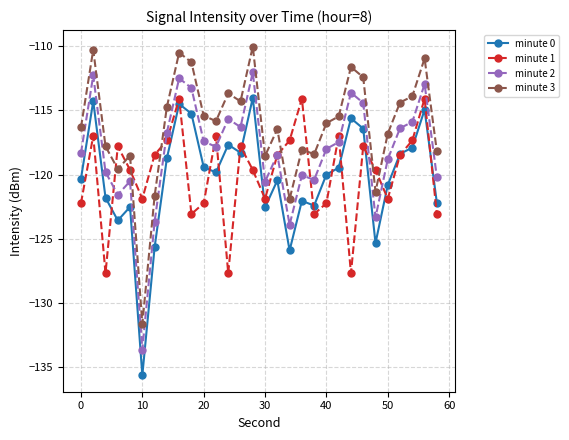

Which series has the largest total across all categories?

minute 3